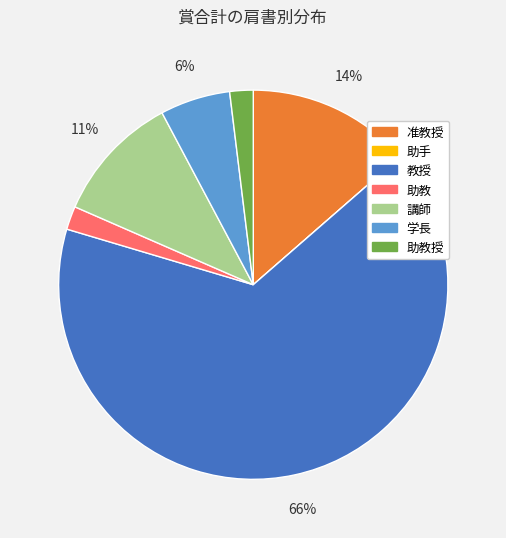

Does any single category account for the majority?

Yes